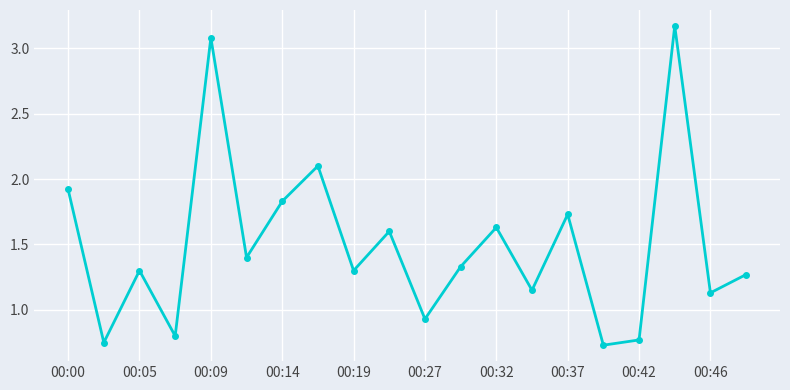

How many points are lower than both their immediate neighbors (excluding endpoints)?

8